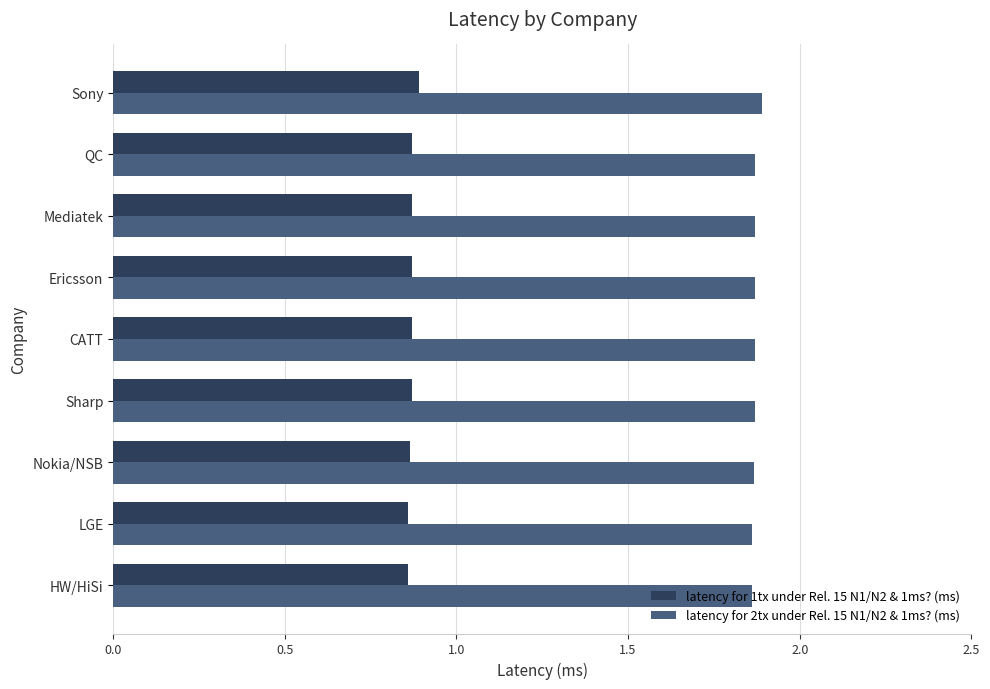

Is it true that latency for 1tx under Rel. 15 N1/N2 & 1ms? (ms) equals 0.9 at QC?

True